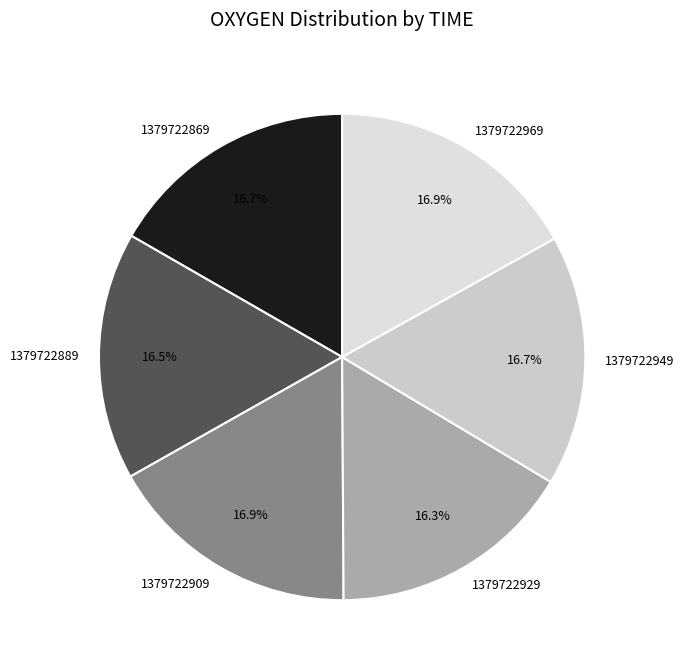

Approximately how many times larger is the value at 1379722969 compared to 1379722889?

1.0